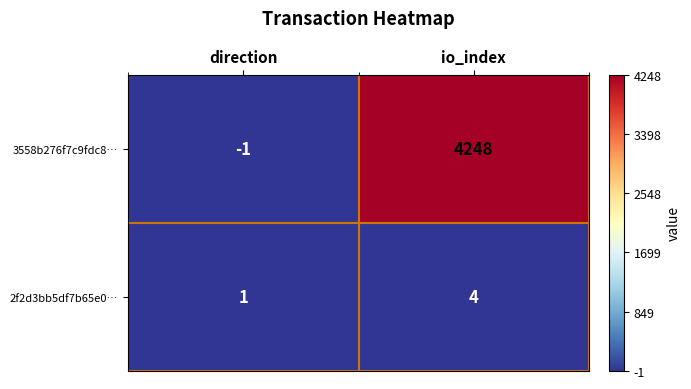

Which series has the largest range (max minus min)?

3558b276f7c9fdc8…